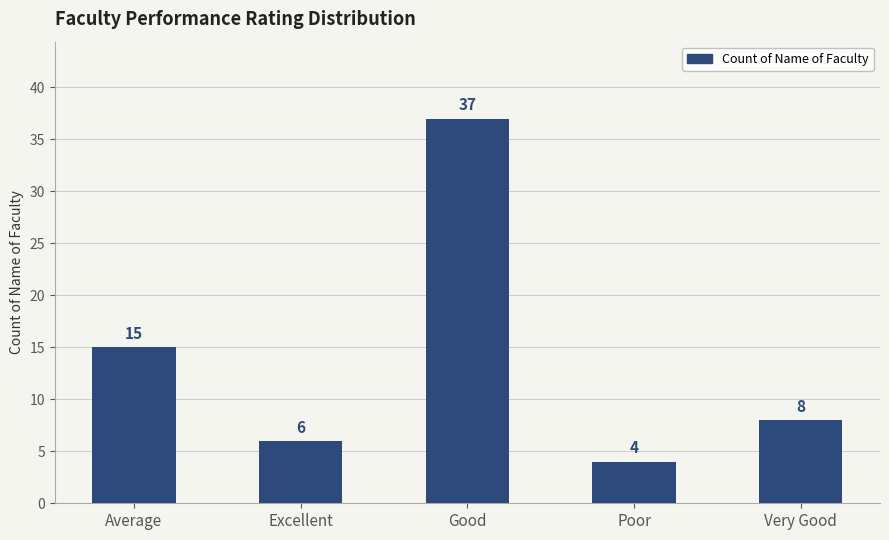

List the labels in order of value, smallest first.

Poor, Excellent, Very Good, Average, Good